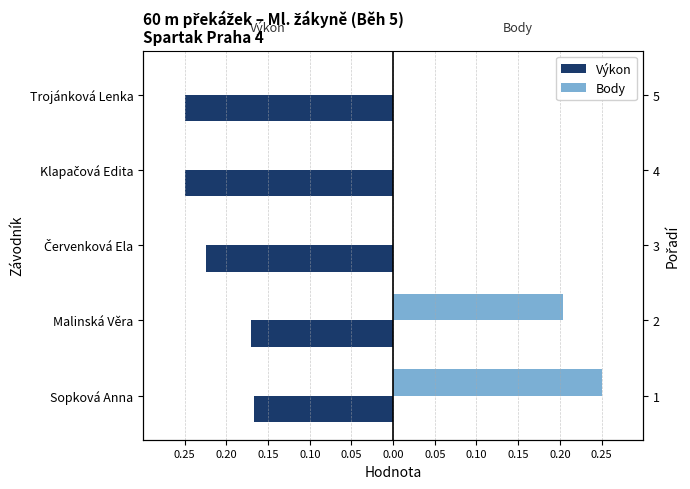

Is it true that Body equals 0.0 at Červenková Ela?

True